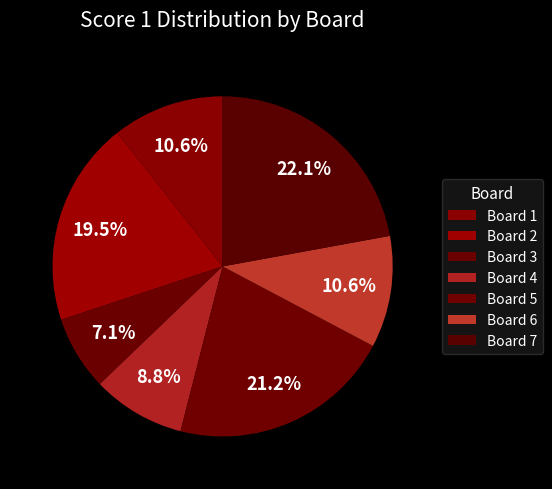

How many slices are in this pie chart?

7